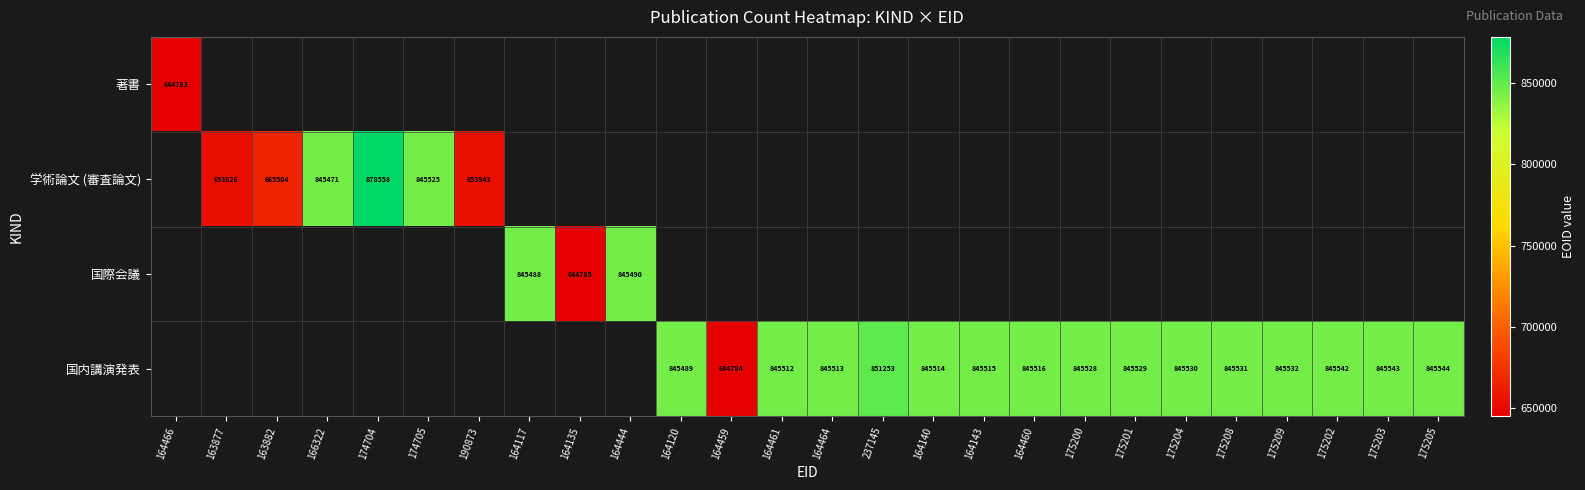

At which category does the chart reach its minimum across all series?

164466